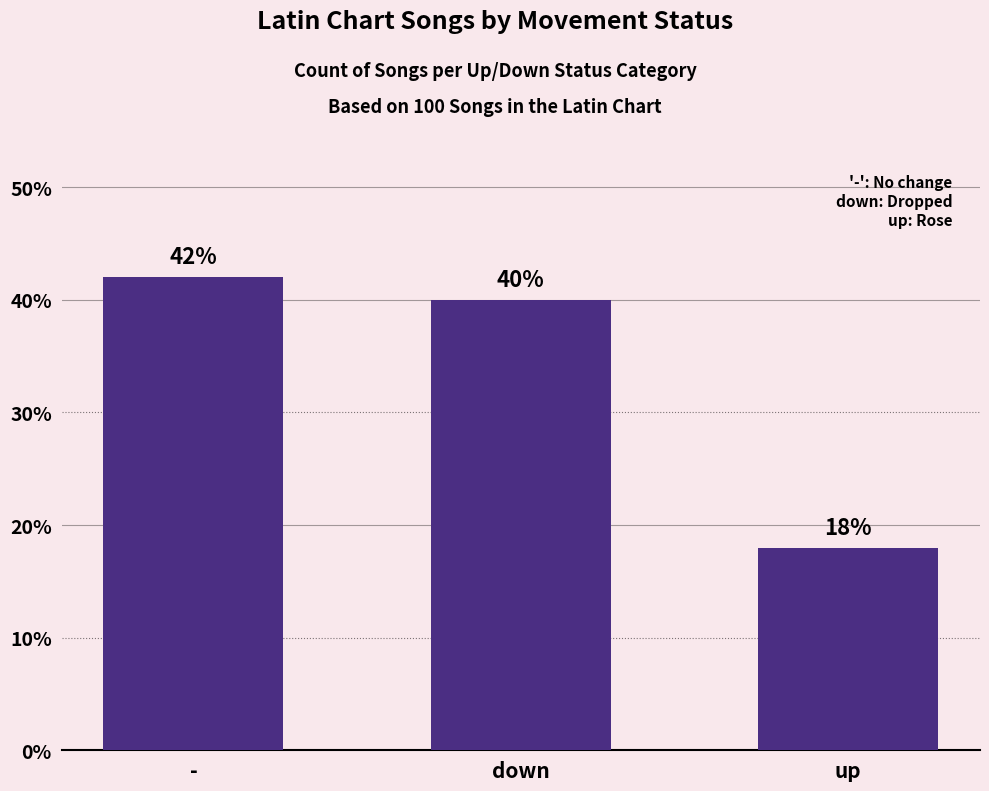

Reading left to right, extract all data points from this chart.

-=42	down=40	up=18